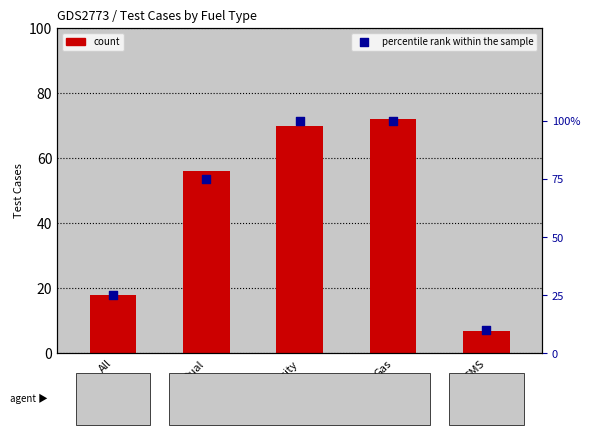

Which series has the largest total across all categories?

percentile rank within the sample